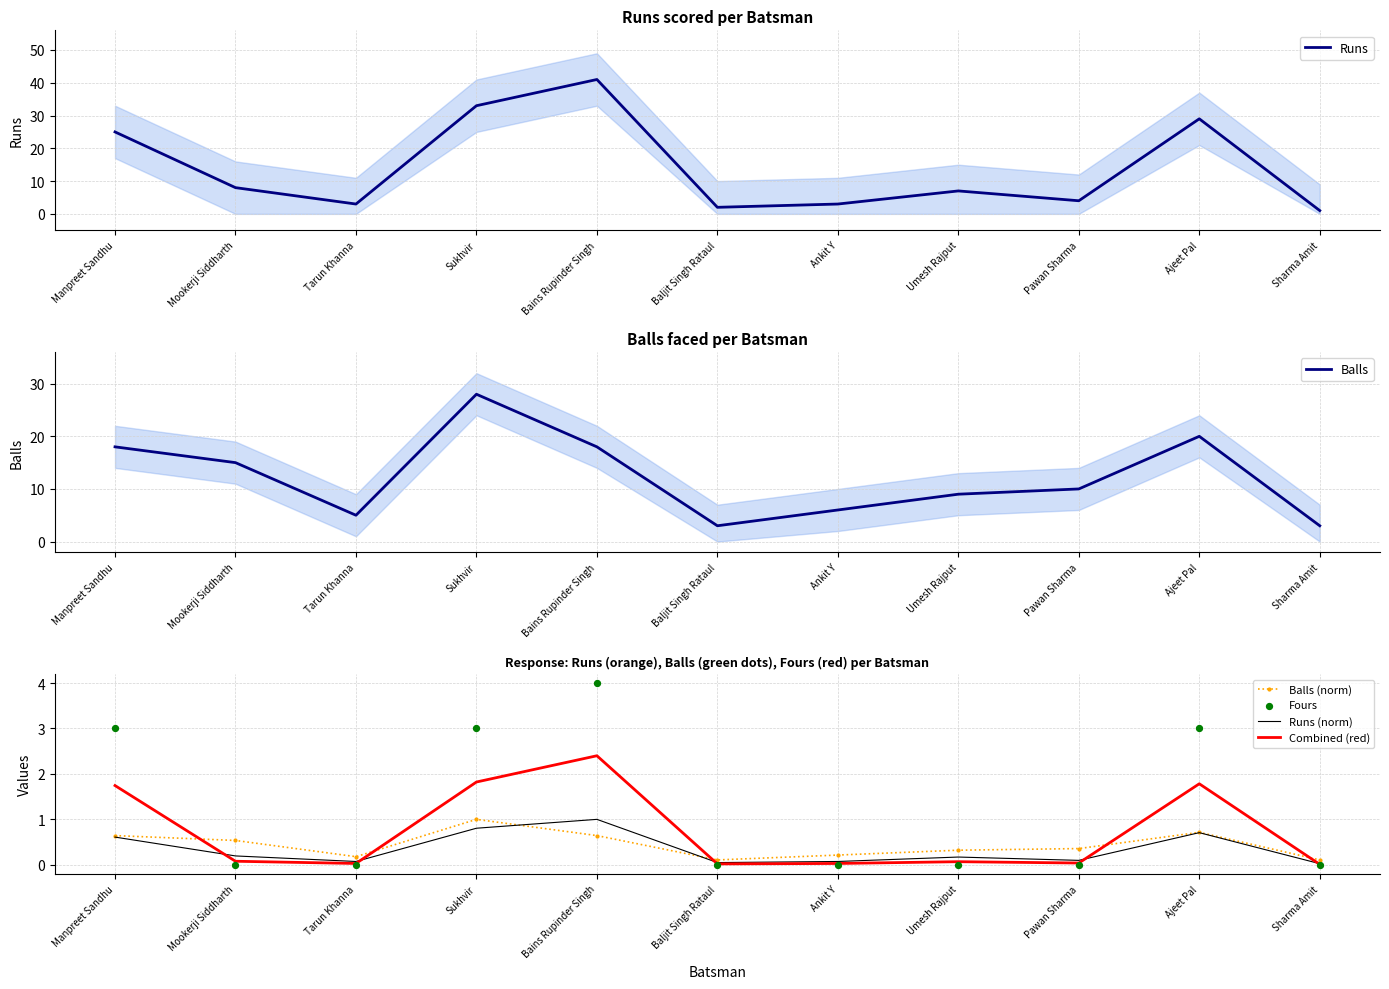

Which series has the largest total across all categories?

Runs